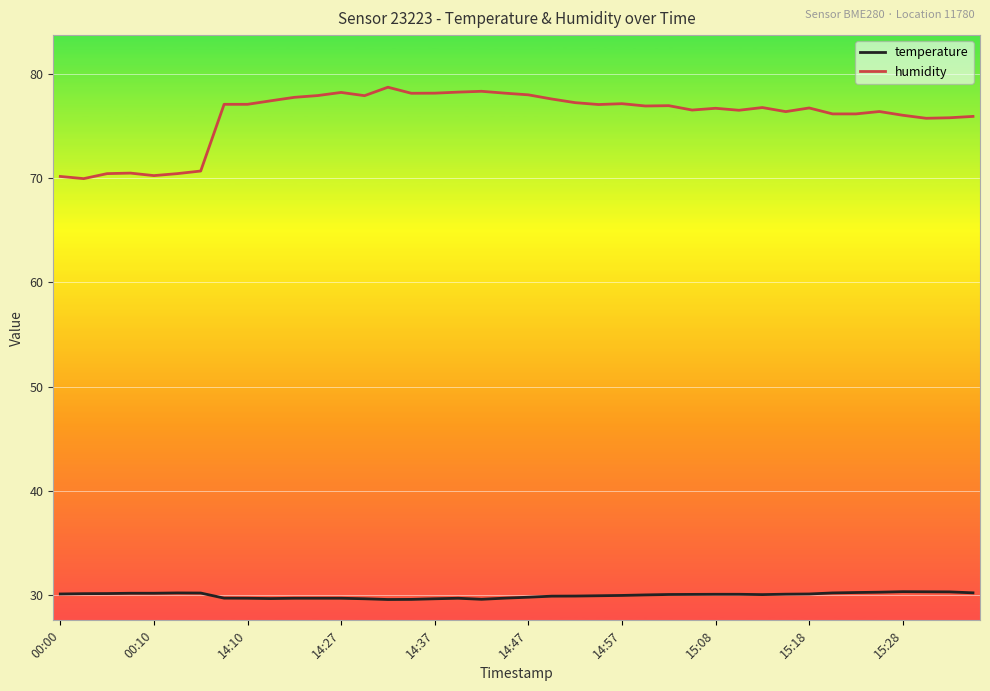

Which series has the largest range (max minus min)?

humidity